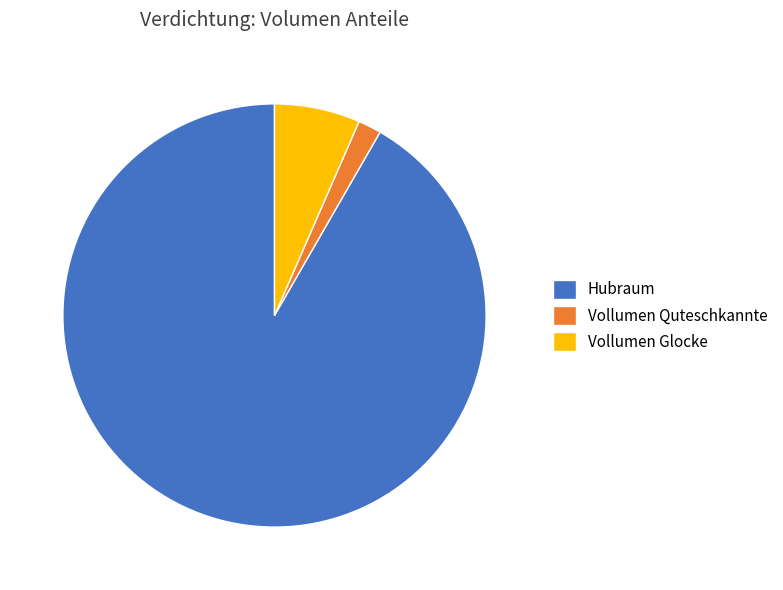

Is it true that Vollumen Glocke is 13% of the pie?

False